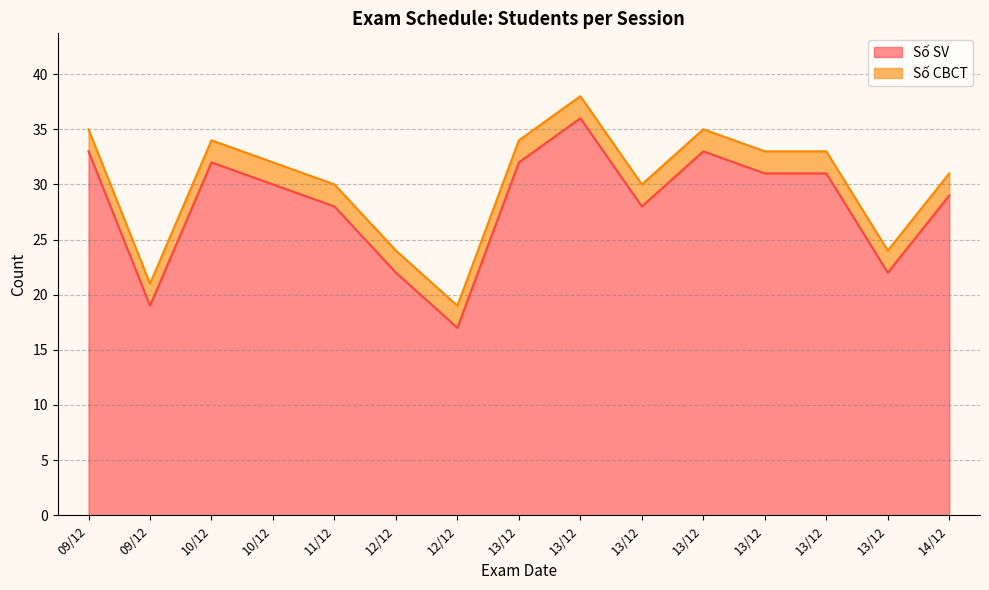

How many values are below 30?

7